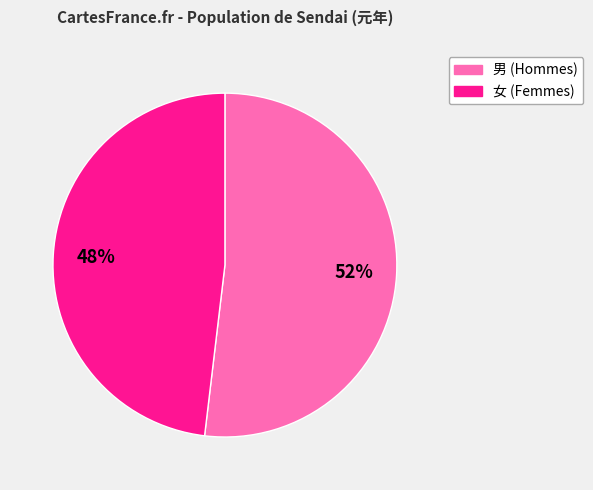

To the nearest percent, what portion does 女 represent?

48%